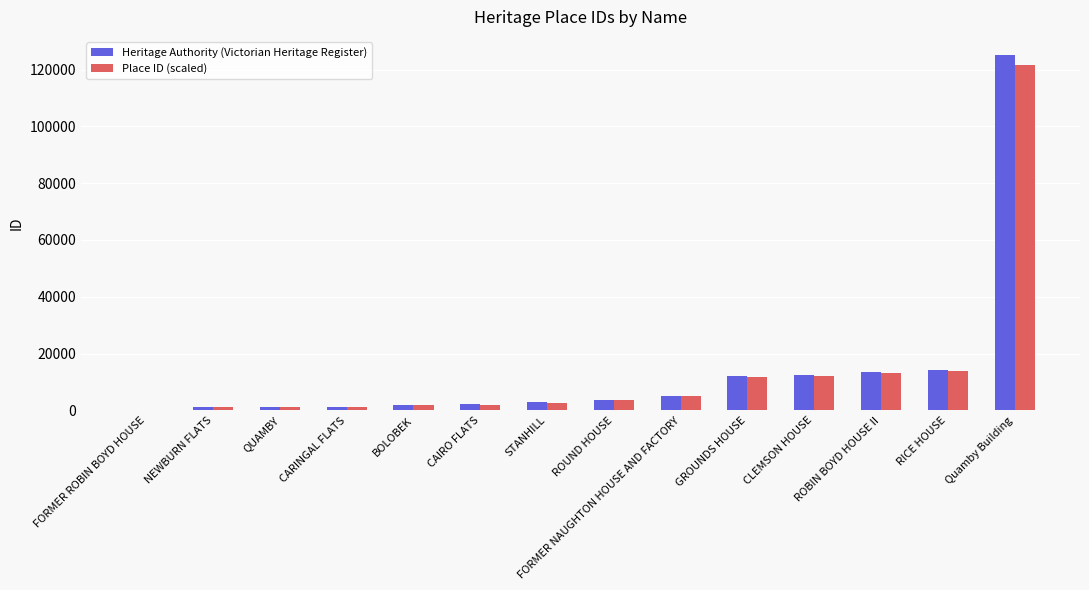

What is the sum of the Heritage Authority (Victorian Heritage Register) values at CAIRO FLATS and RICE HOUSE?

16365.0